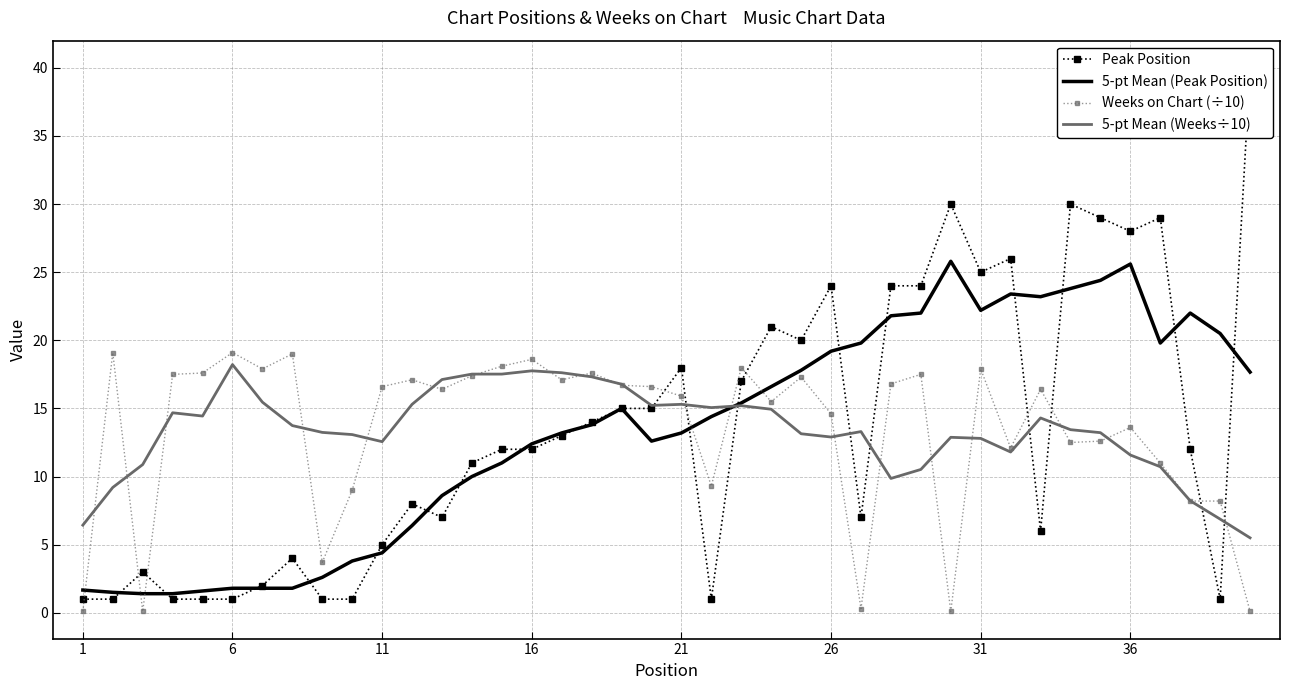

True or false: Weeks on Chart (÷10) and 5-pt Mean (Peak Position) cross at least once.

True